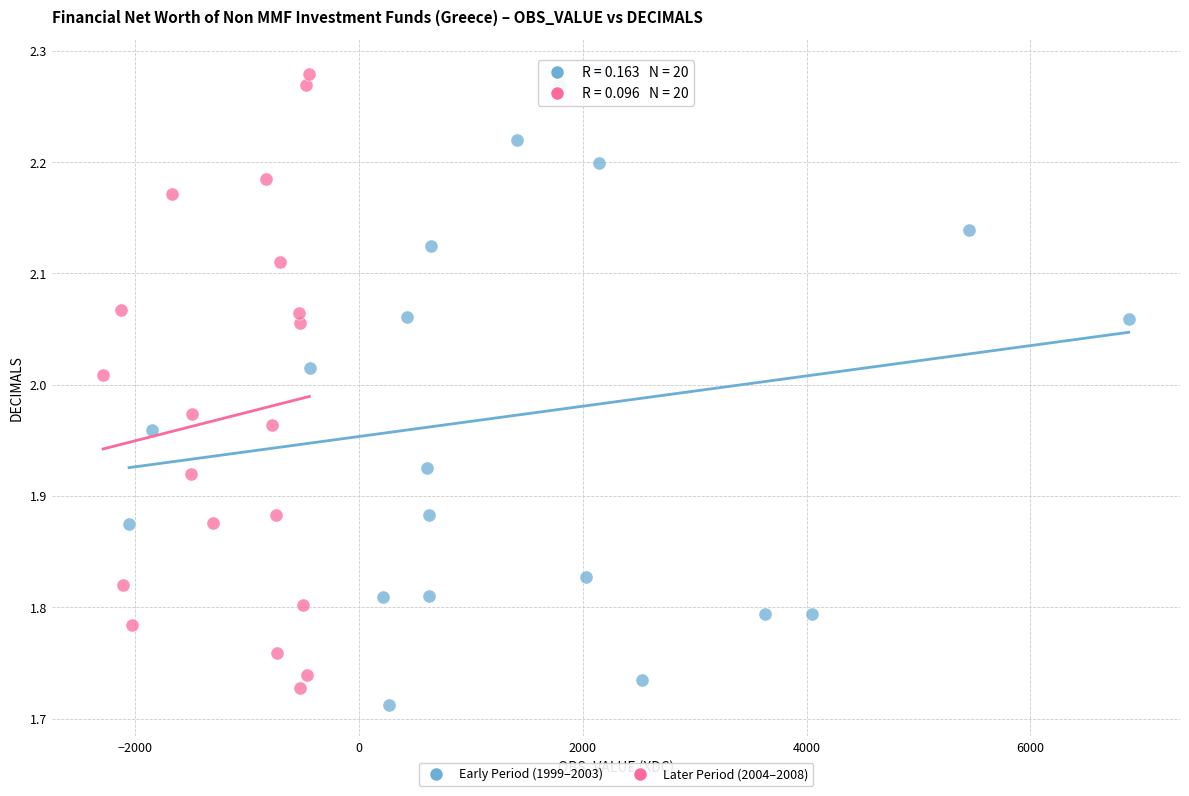

Which series has the largest Y range (max minus min)?

Early Period (1999–2003)